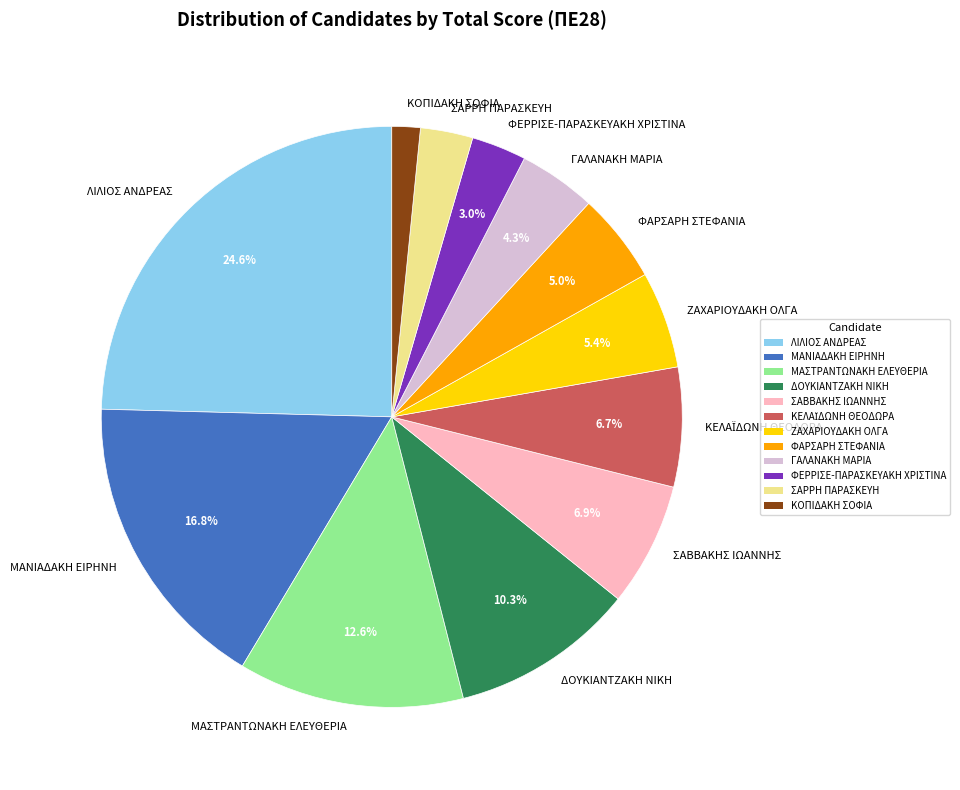

To the nearest percent, what is the combined percentage of ΓΑΛΑΝΑΚΗ ΜΑΡΙΑ and ΚΟΠΙΔΑΚΗ ΣΟΦΙΑ?

6%